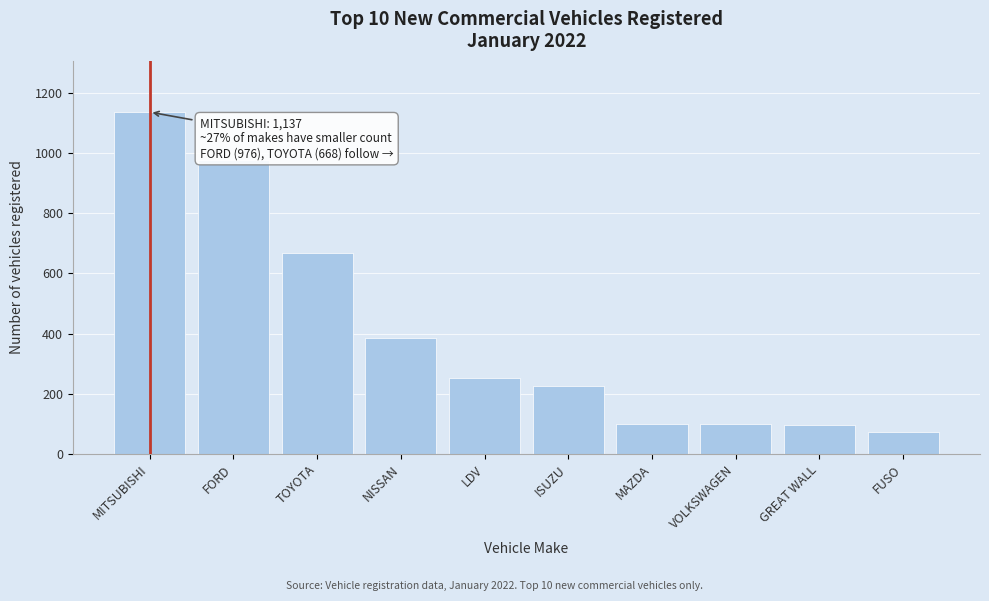

Between MITSUBISHI and TOYOTA, which is larger?

MITSUBISHI